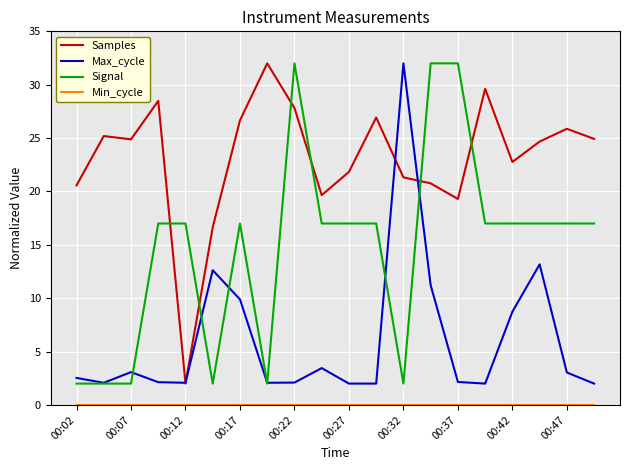

True or false: Samples and Max_cycle intersect in this chart.

True